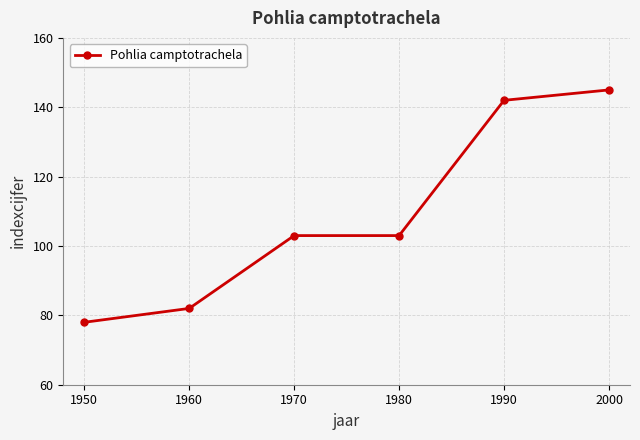

What is the sum of the values at 2000 and 1970?

248